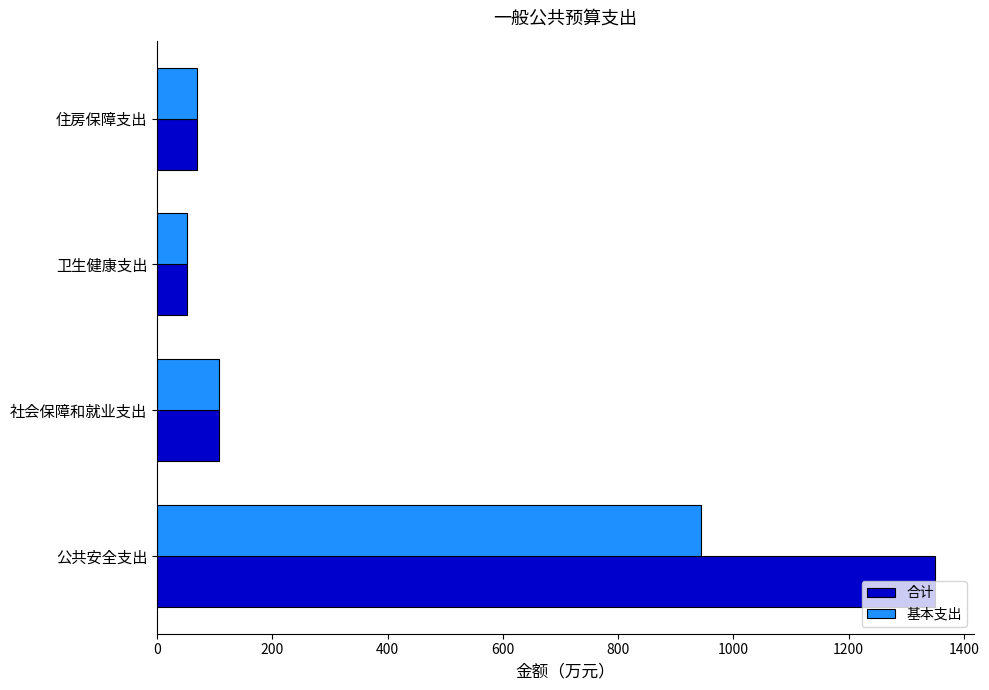

What is the approximate value of 基本支出 at 公共安全支出?

943.0